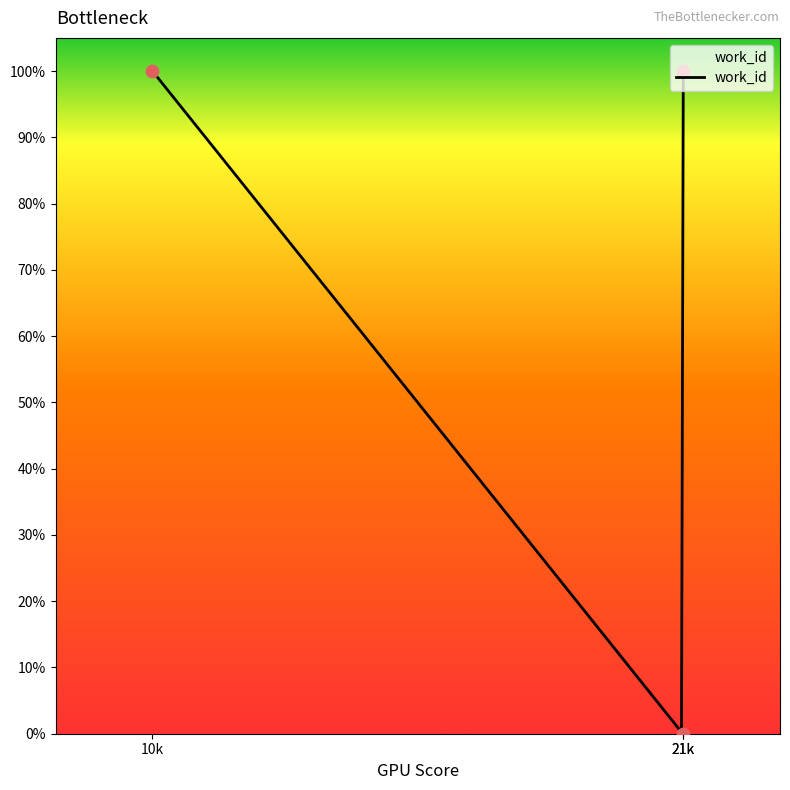

Which has a higher value, 10k or 21k?

10k